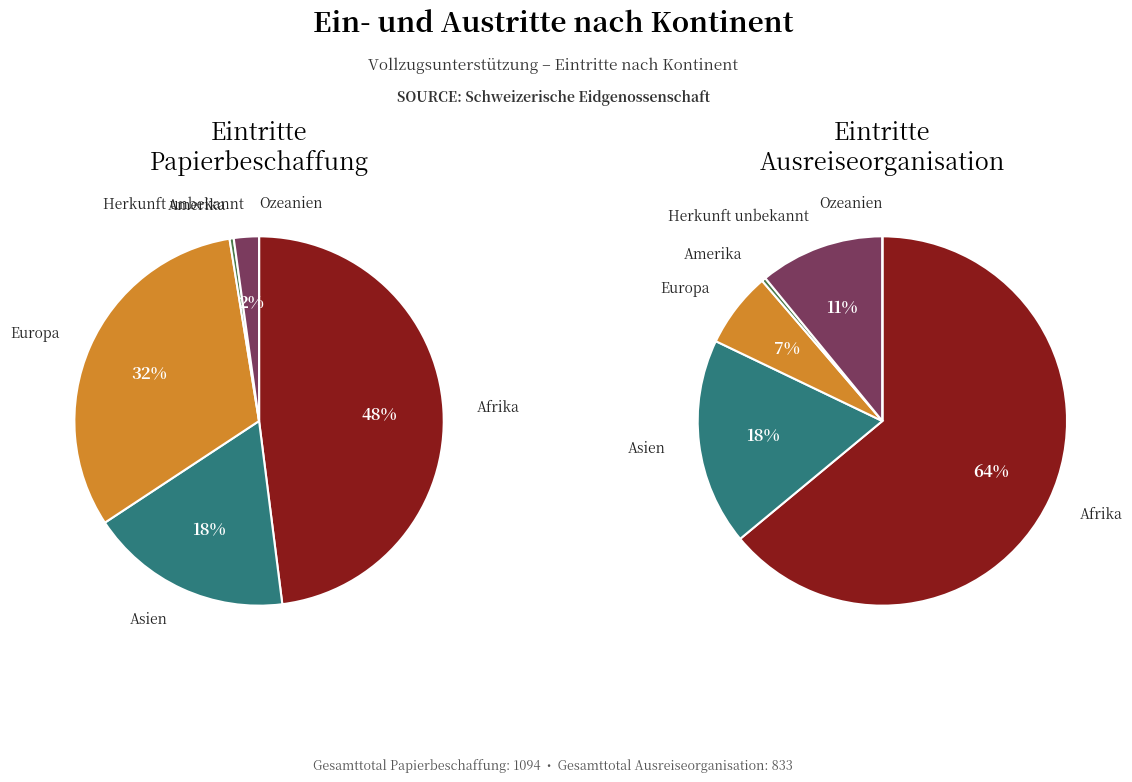

How many segments does this pie chart have?

6